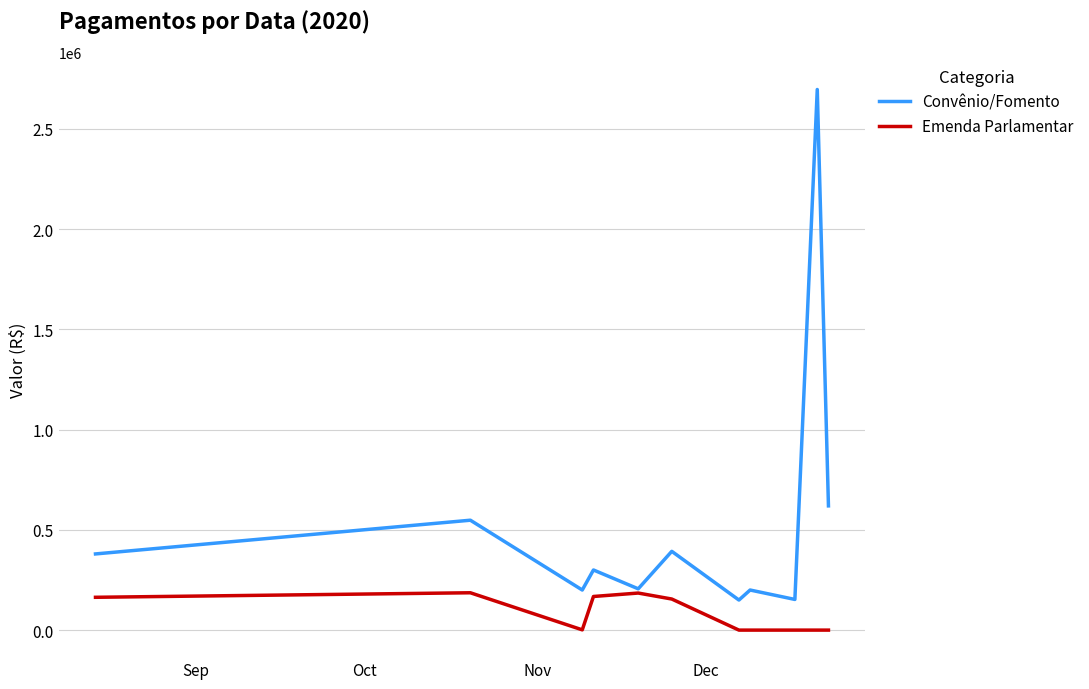

Which series has the widest spread of values?

Convênio/Fomento